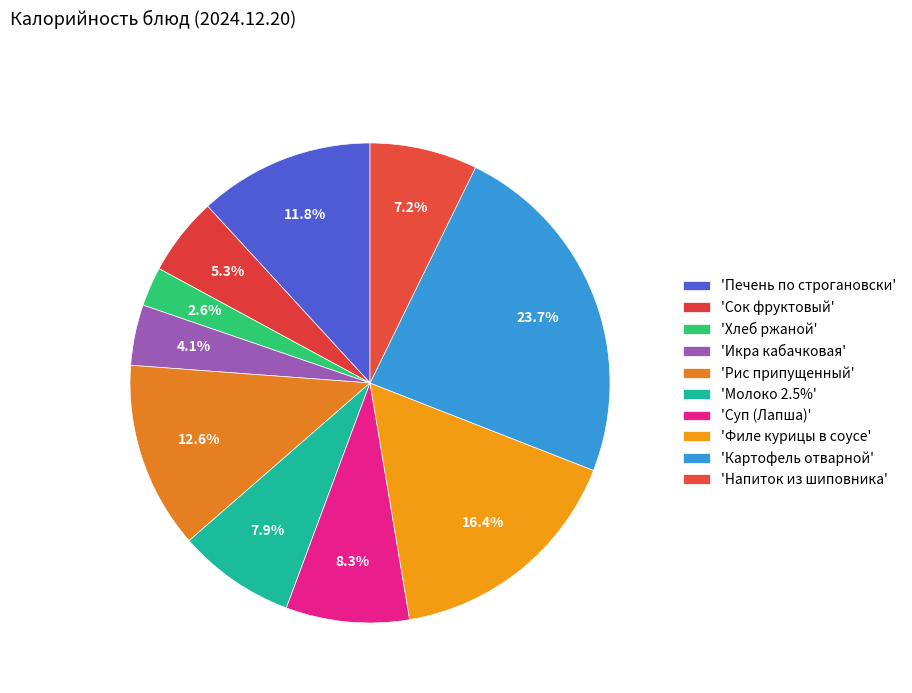

Rank the categories by value from highest to lowest.

Картофель отварной, Филе курицы в соусе, Рис припущенный, Печень по строгановски, Суп (Лапша), Молоко 2.5%, Напиток из шиповника, Сок фруктовый, Икра кабачковая, Хлеб ржаной